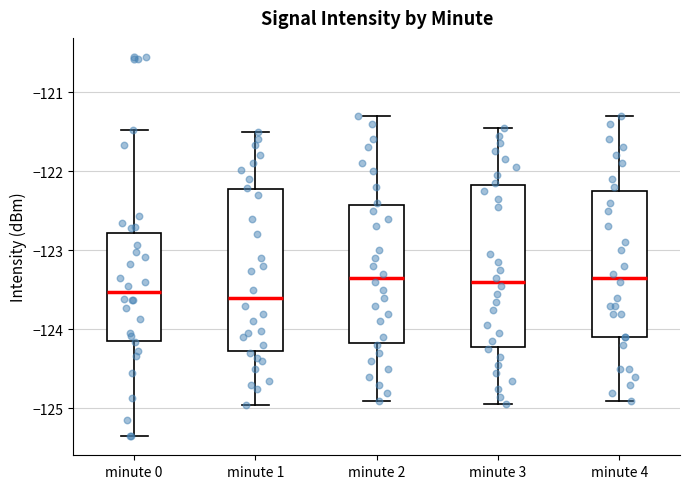

Reading left to right, read every box against the y-axis: the position of its median line, the range the box covers, and the ends of its whiskers. The values are not printed on the chart, so give them approximately, as read against the axis.

minute 0: median -123.5, box -124.1 to -122.8, whiskers -125.4 to -121.5
minute 1: median -123.6, box -124.3 to -122.2, whiskers -125.0 to -121.5
minute 2: median -123.3, box -124.2 to -122.4, whiskers -124.9 to -121.3
minute 3: median -123.4, box -124.2 to -122.2, whiskers -124.9 to -121.4
minute 4: median -123.3, box -124.1 to -122.2, whiskers -124.9 to -121.3